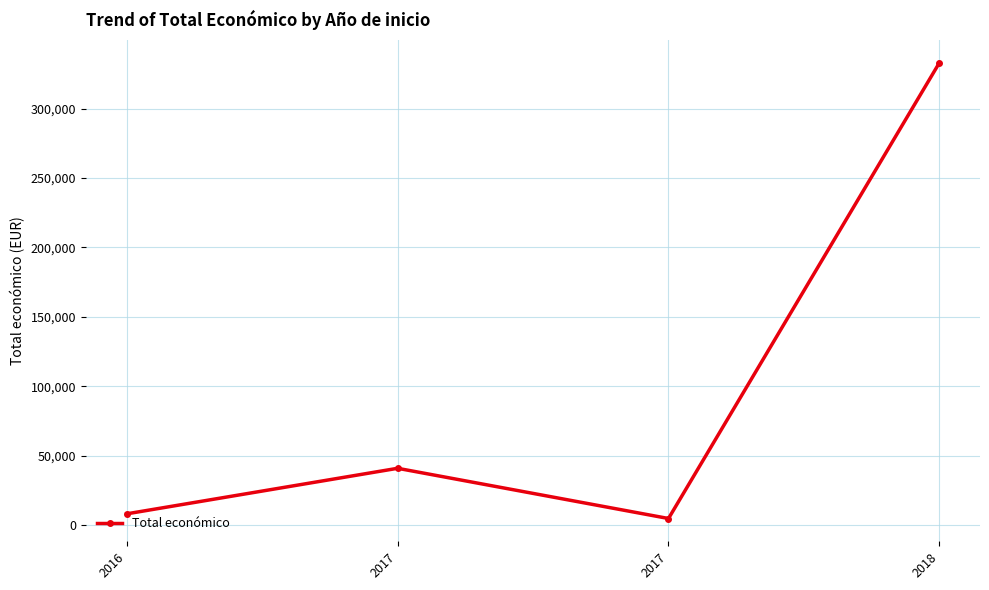

Is this an area chart (filled region under the line)?

No